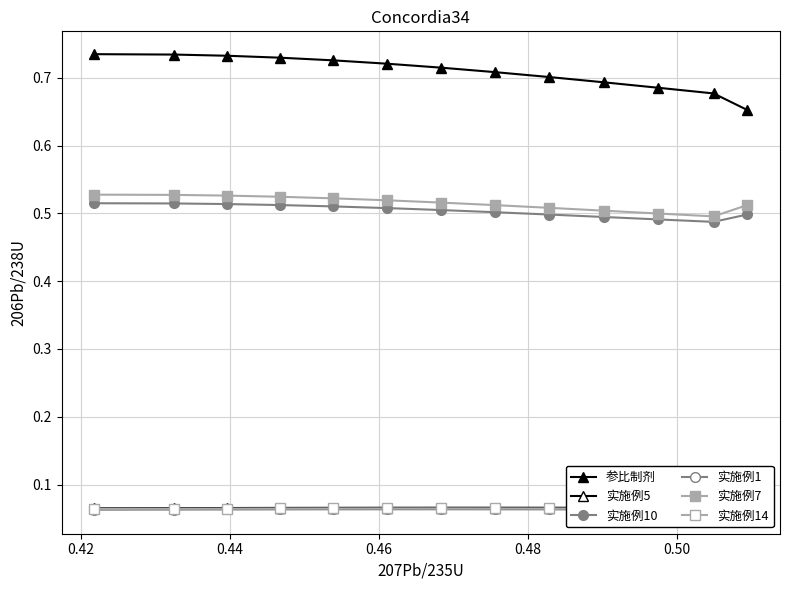

Rank the series by their maximum value, from highest to lowest.

参比制剂, 实施例7, 实施例10, 实施例5, 实施例14, 实施例1